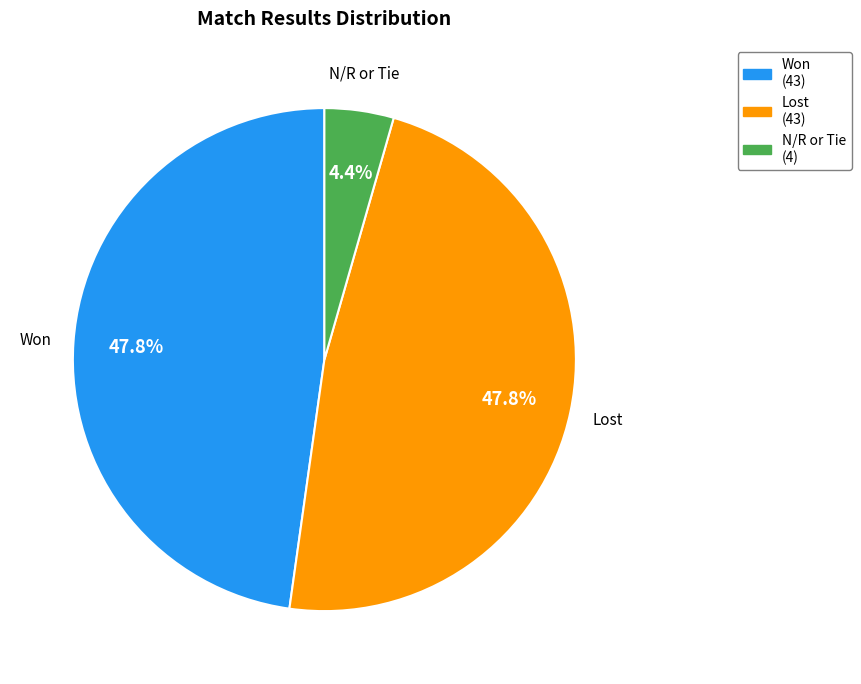

Is there any slice that represents more than half of the pie?

No